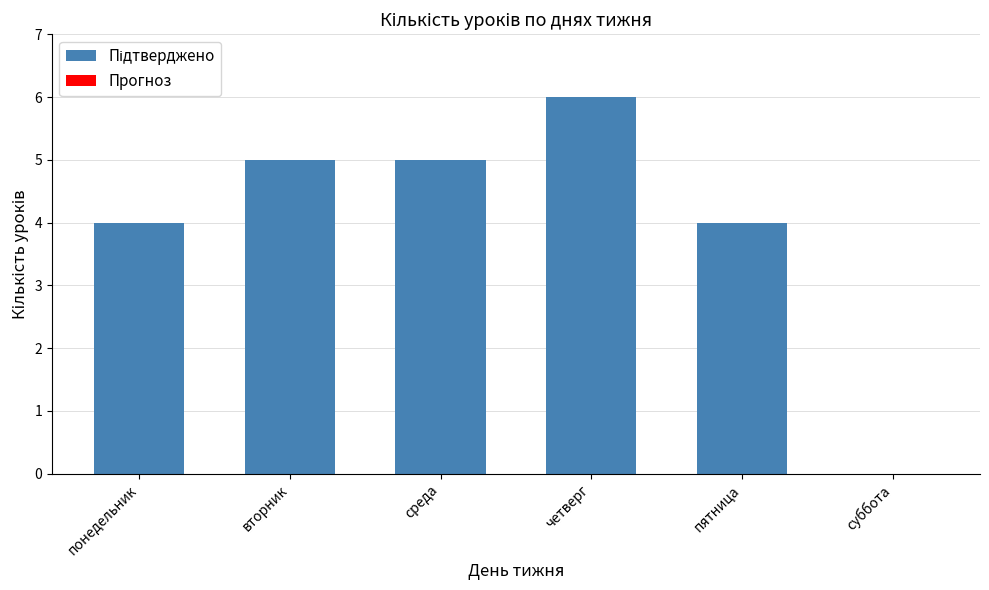

What is the difference between the maximum and minimum values?

2